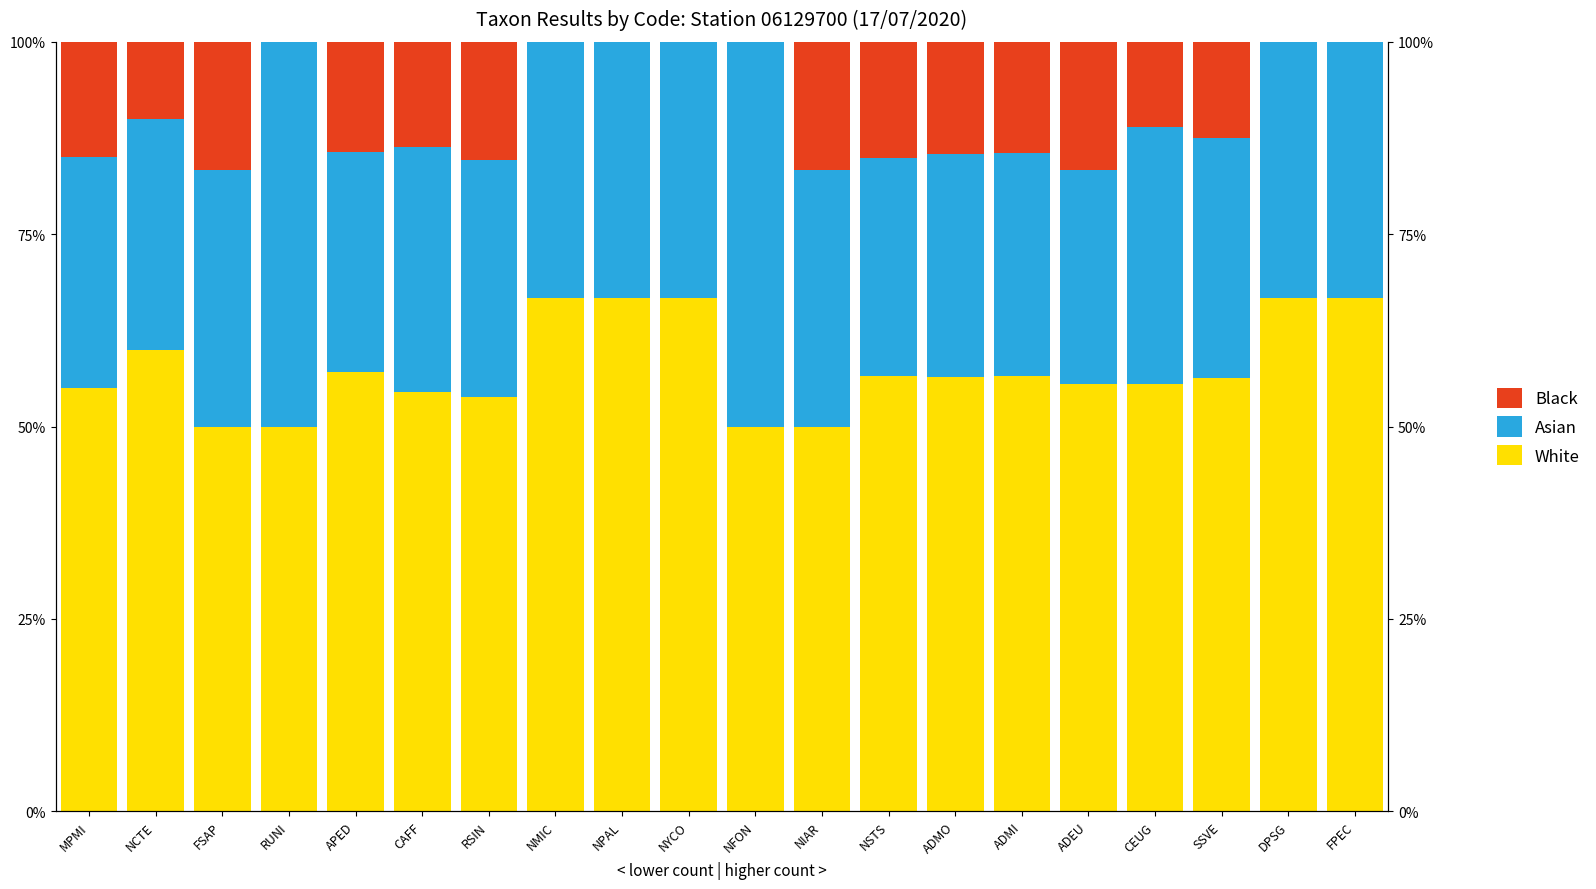

Reading left to right, transcribe all the data shown in this chart.

White: 55.0	60.0	50.0	50.0	57.1	54.5	53.8	66.7	66.7	66.7	50.0	50.0	56.6	56.4	56.5	55.6	55.6	56.2	66.7	66.7
Asian: 30.0	30.0	33.3	50.0	28.6	31.8	30.8	33.3	33.3	33.3	50.0	33.3	28.3	29.1	29.0	27.8	33.3	31.2	33.3	33.3
Black: 15.0	10.0	16.7	0.0	14.3	13.6	15.4	0.0	0.0	0.0	0.0	16.7	15.1	14.5	14.5	16.7	11.1	12.5	0.0	0.0